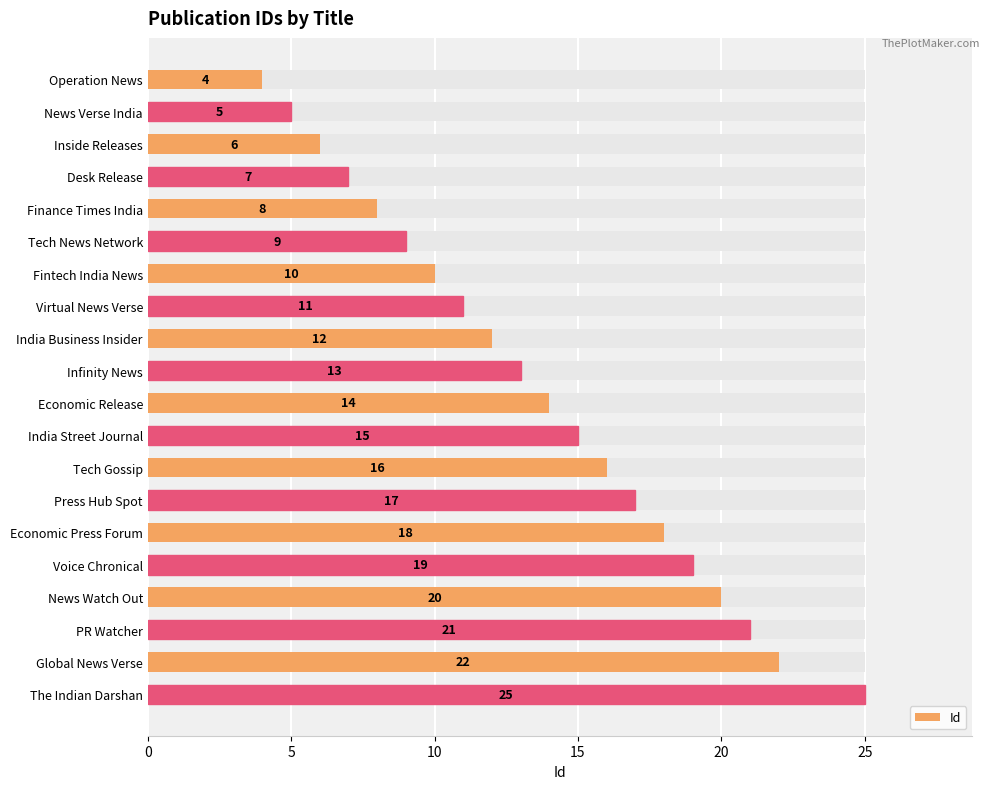

What is the smallest value displayed?

4